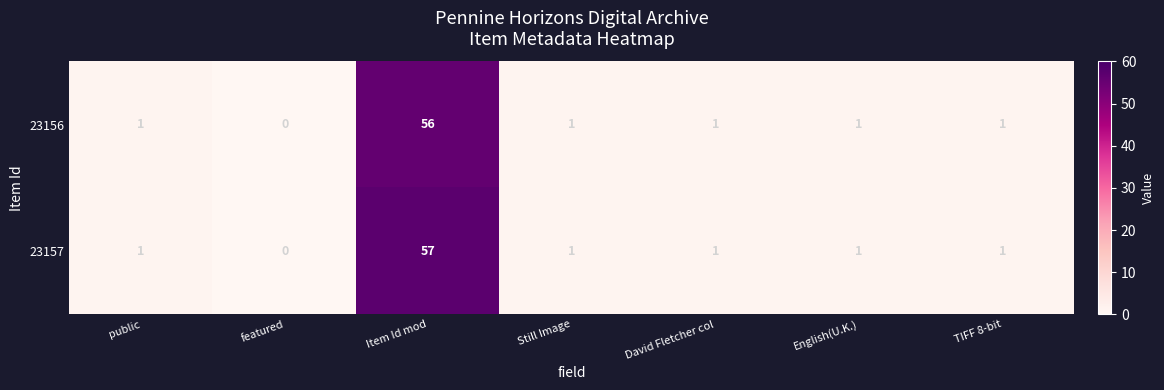

The 23156 series shows 1 at English(U.K.). True or false?

True